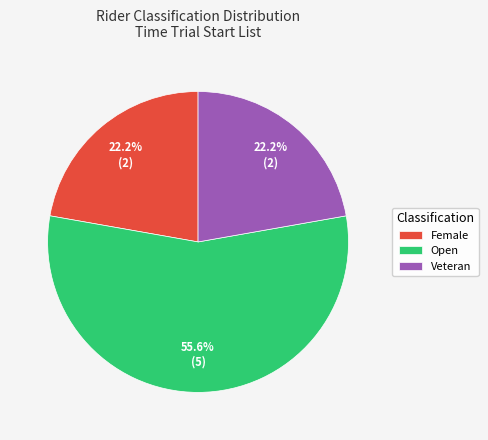

What percentage do Female and Open together represent?

77.8%